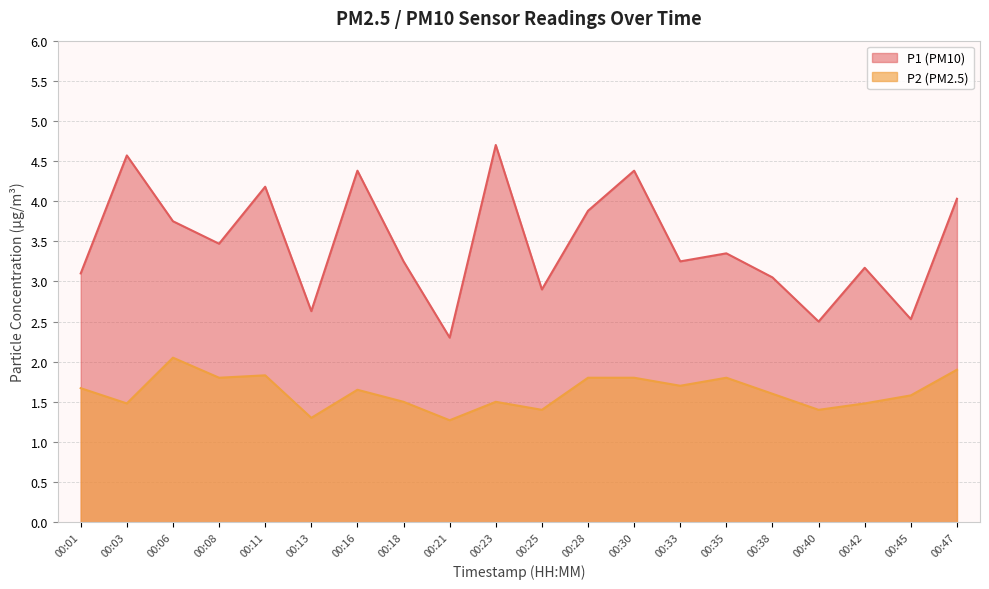

How many series are shown in this chart?

2